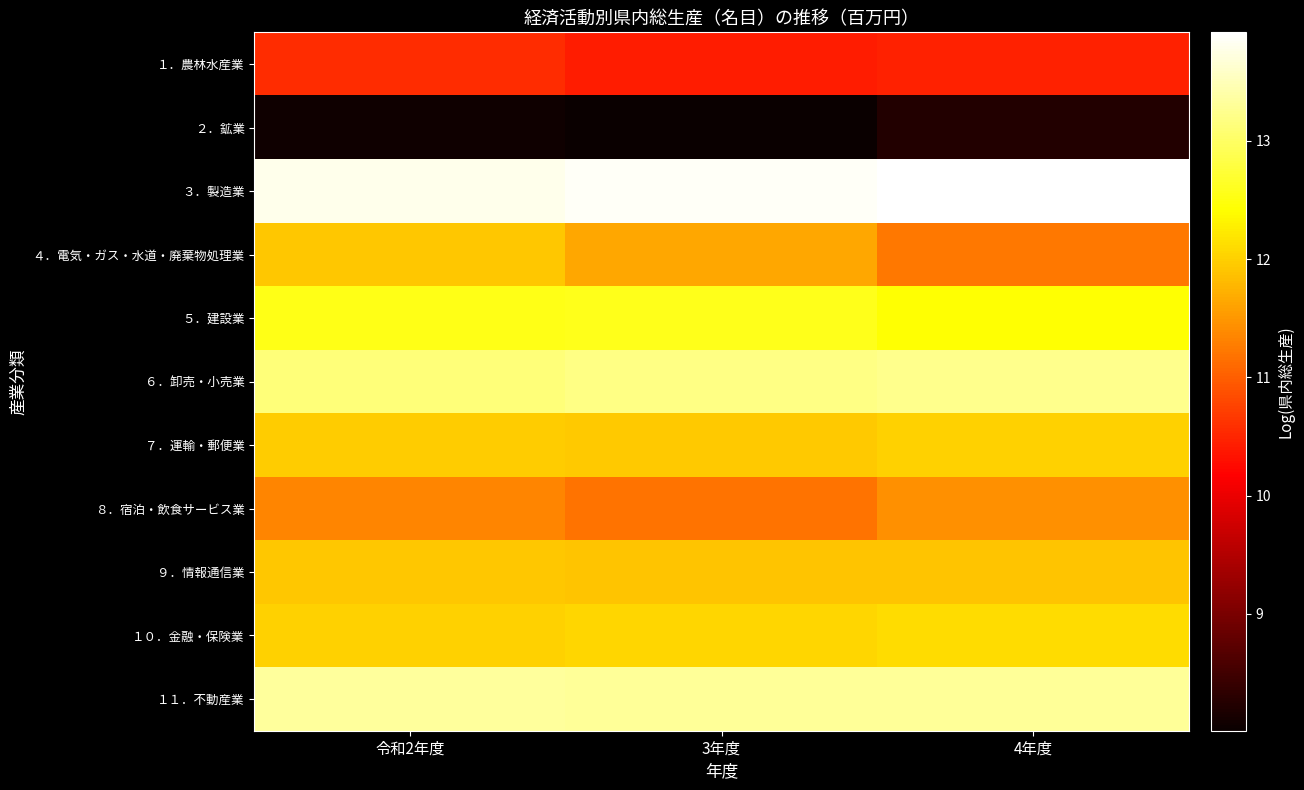

Reading left to right, list all the values displayed in this chart.

１．農林水産業: 令和2年度=10.6	3年度=10.4	4年度=10.5
２．鉱業: 令和2年度=8.1	3年度=8.0	4年度=8.2
３．製造業: 令和2年度=13.8	3年度=13.9	4年度=13.9
４．電気・ガス・水道・廃棄物処理業: 令和2年度=11.9	3年度=11.6	4年度=11.2
５．建設業: 令和2年度=12.5	3年度=12.6	4年度=12.4
６．卸売・小売業: 令和2年度=13.1	3年度=13.2	4年度=13.2
７．運輸・郵便業: 令和2年度=12.0	3年度=12.0	4年度=12.0
８．宿泊・飲食サービス業: 令和2年度=11.3	3年度=11.2	4年度=11.4
９．情報通信業: 令和2年度=11.9	3年度=11.9	4年度=11.9
１０．金融・保険業: 令和2年度=12.0	3年度=12.1	4年度=12.1
１１．不動産業: 令和2年度=13.3	3年度=13.3	4年度=13.3